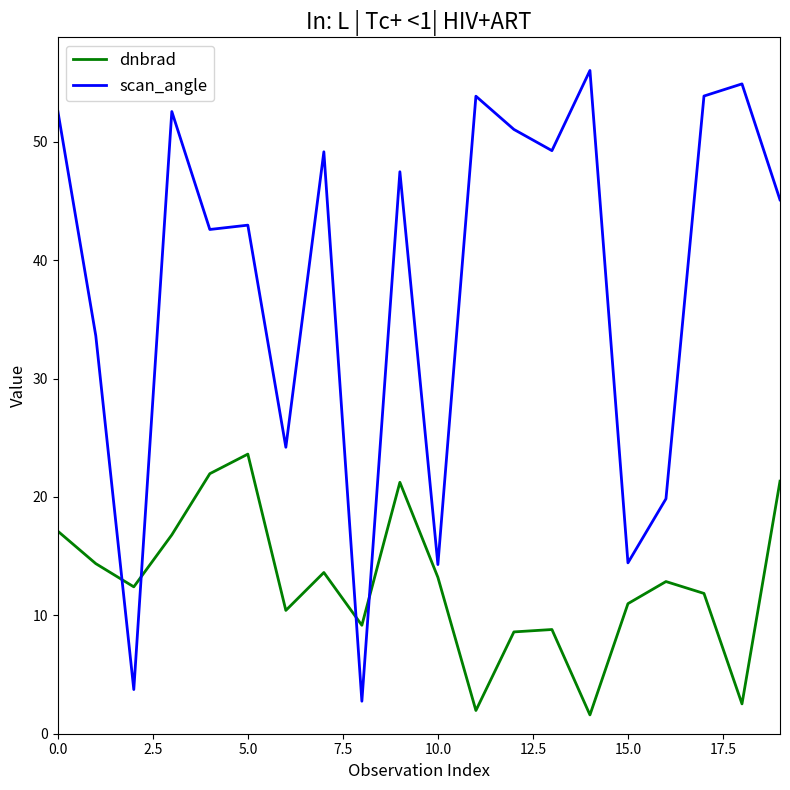

Rank the series by their average value, from lowest to highest.

dnbrad, scan_angle